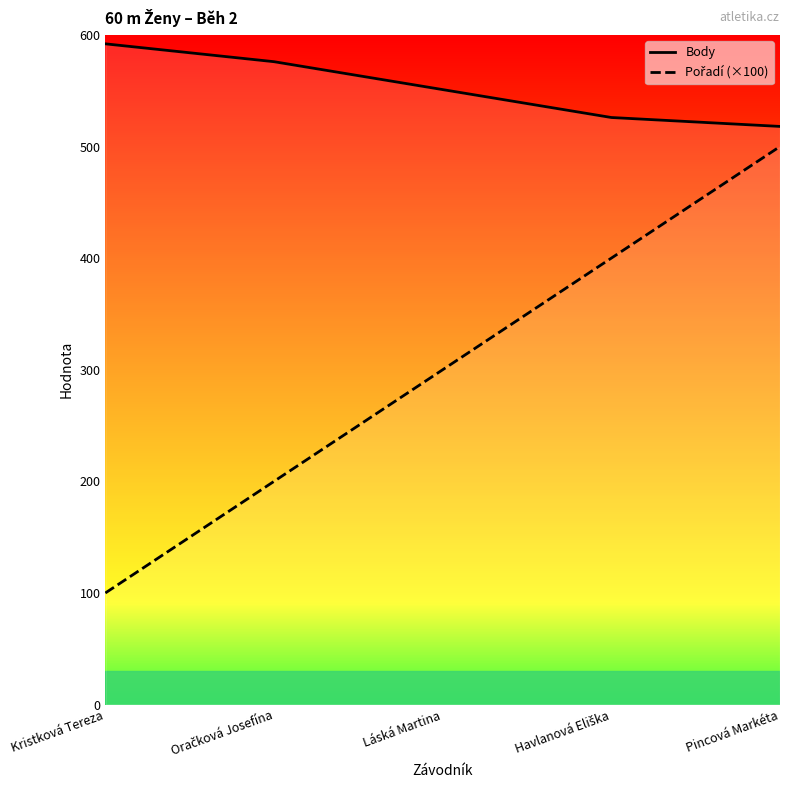

What is the sum of all Pořadí (×100) values?

1500